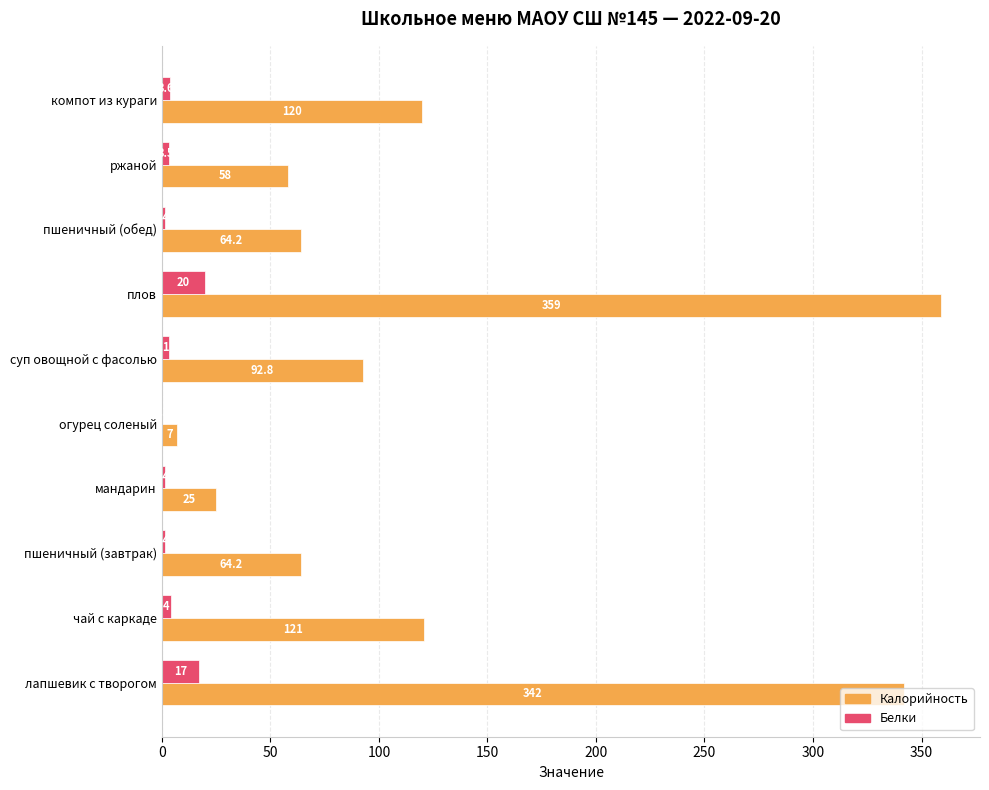

At which category is the sum across all series the highest?

плов